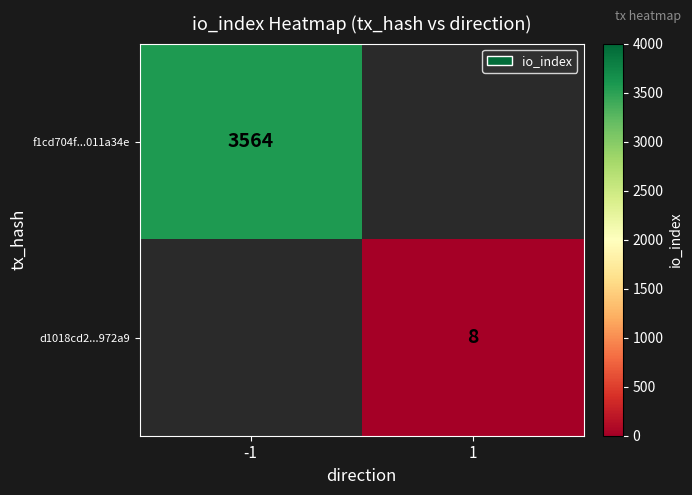

True or false: d1018cd2...972a9 has a value of 8 at 1.

True